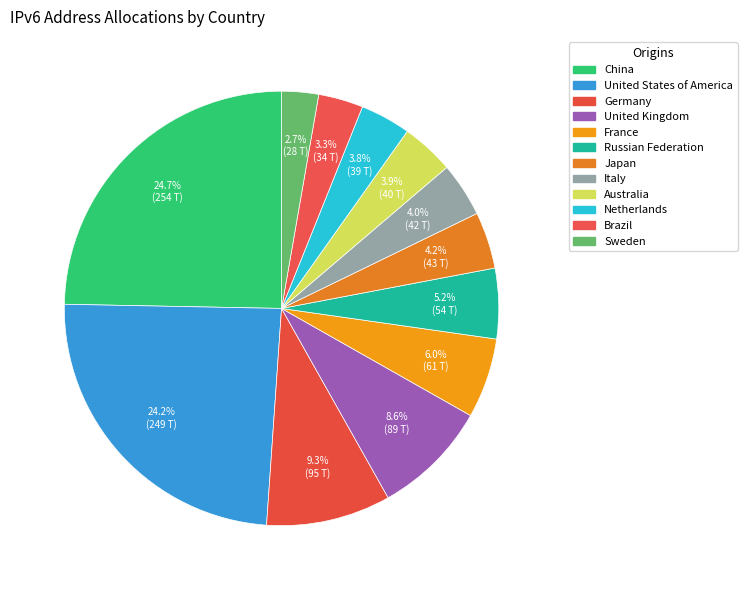

To the nearest percent, what is the difference between the largest and smallest slice percentages?

22%